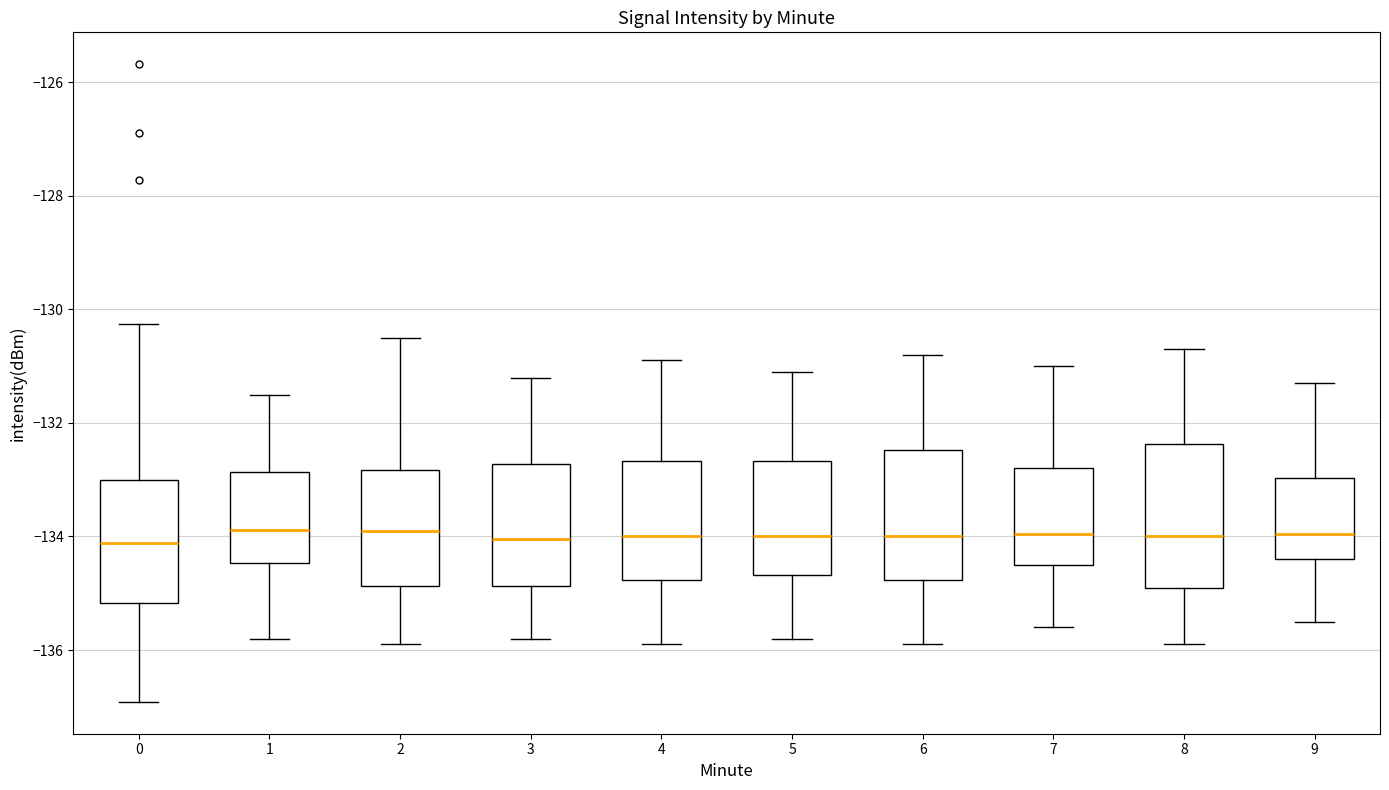

Reading left to right, transcribe this box plot: for each box, give where its median line is, the range the box spans, and where its two whiskers end, as read against the y-axis. The values are not printed on the chart, so give them approximately, as read against the axis.

0: median -134.2, box -135.2 to -133.0, whiskers -137.0 to -130.2
1: median -133.8, box -134.4 to -132.8, whiskers -135.8 to -131.4
2: median -133.8, box -134.8 to -132.8, whiskers -135.8 to -130.4
3: median -134.0, box -134.8 to -132.8, whiskers -135.8 to -131.2
4: median -134.0, box -134.8 to -132.6, whiskers -135.8 to -130.8
5: median -134.0, box -134.6 to -132.6, whiskers -135.8 to -131.0
6: median -134.0, box -134.8 to -132.4, whiskers -135.8 to -130.8
7: median -134.0, box -134.4 to -132.8, whiskers -135.6 to -131.0
8: median -134.0, box -134.8 to -132.4, whiskers -135.8 to -130.6
9: median -134.0, box -134.4 to -133.0, whiskers -135.4 to -131.2